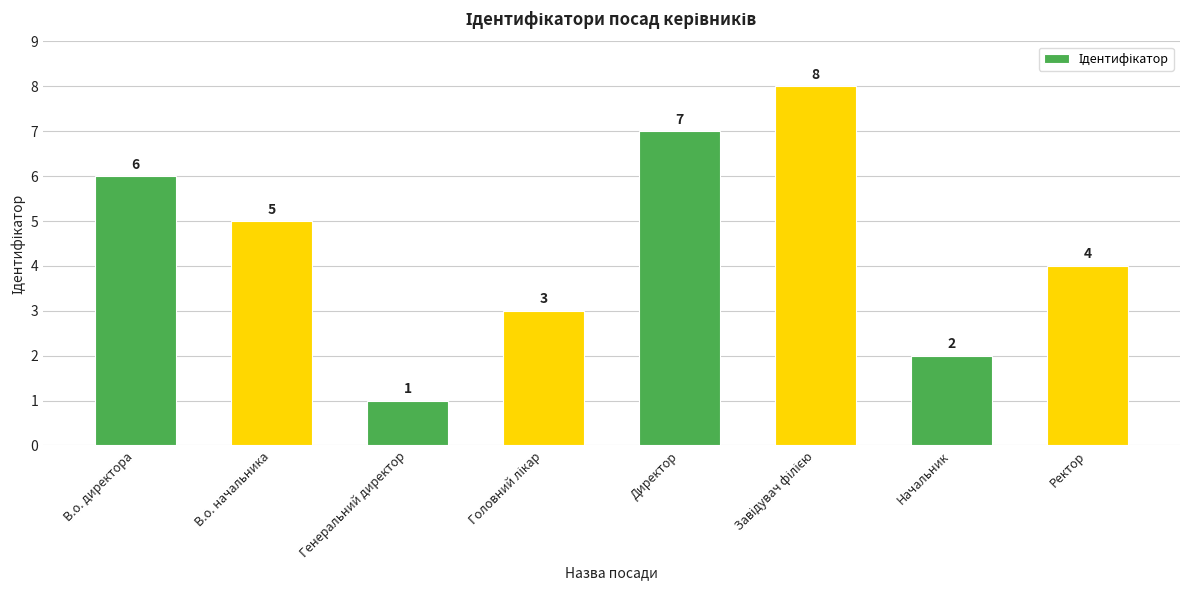

What value does the data have at В.о. директора?

6